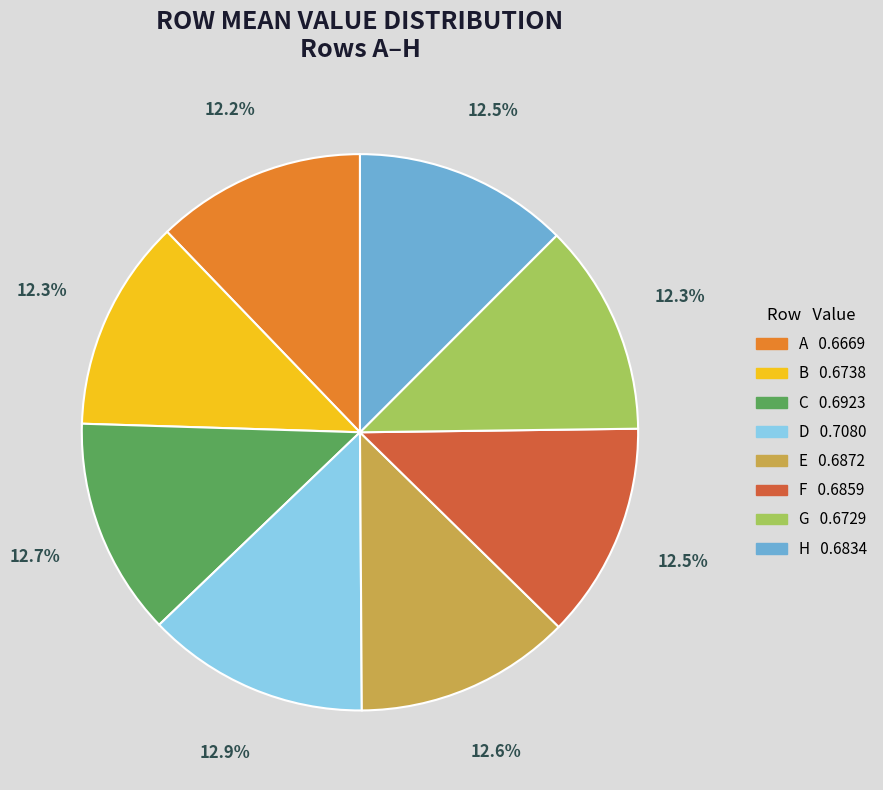

To the nearest percent, what is the average slice percentage?

12%